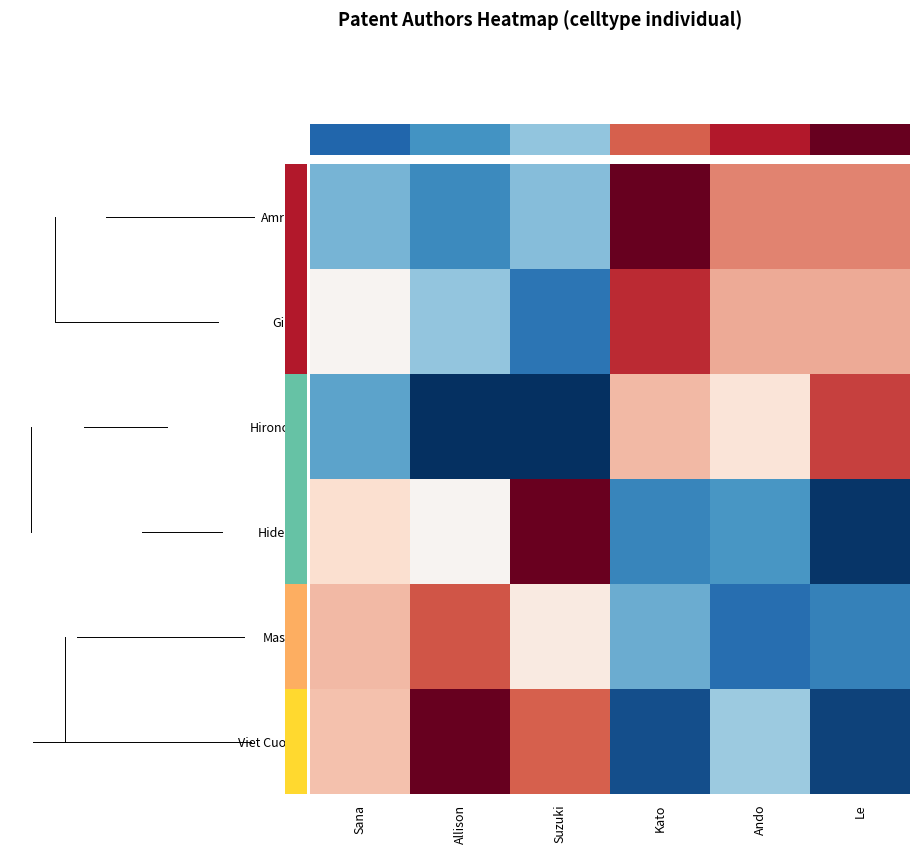

Reading left to right, what are all the values shown in this chart?

Amrita: Sana=-1.0	Allison=-1.6	Suzuki=-0.9	Kato=3.0	Ando=1.3	Le=1.3
Giles: Sana=0.1	Allison=-0.7	Suzuki=-2.0	Kato=2.0	Ando=1.0	Le=1.0
Hironoki: Sana=-1.3	Allison=-3.4	Suzuki=-3.2	Kato=0.9	Ando=0.5	Le=1.8
Hidemi: Sana=0.6	Allison=0.1	Suzuki=3.0	Kato=-1.7	Ando=-1.4	Le=-2.9
Masao: Sana=1.0	Allison=1.6	Suzuki=0.3	Kato=-1.1	Ando=-2.1	Le=-1.8
Viet Cuong: Sana=0.9	Allison=3.4	Suzuki=1.5	Kato=-2.6	Ando=-0.7	Le=-2.7